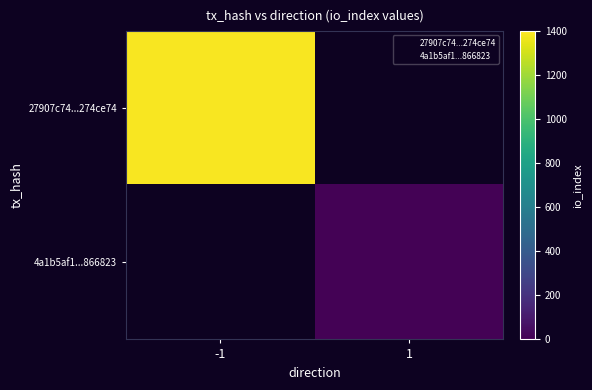

True or false: 4a1b5af1...866823 has a value of 1.0 at 1.

True